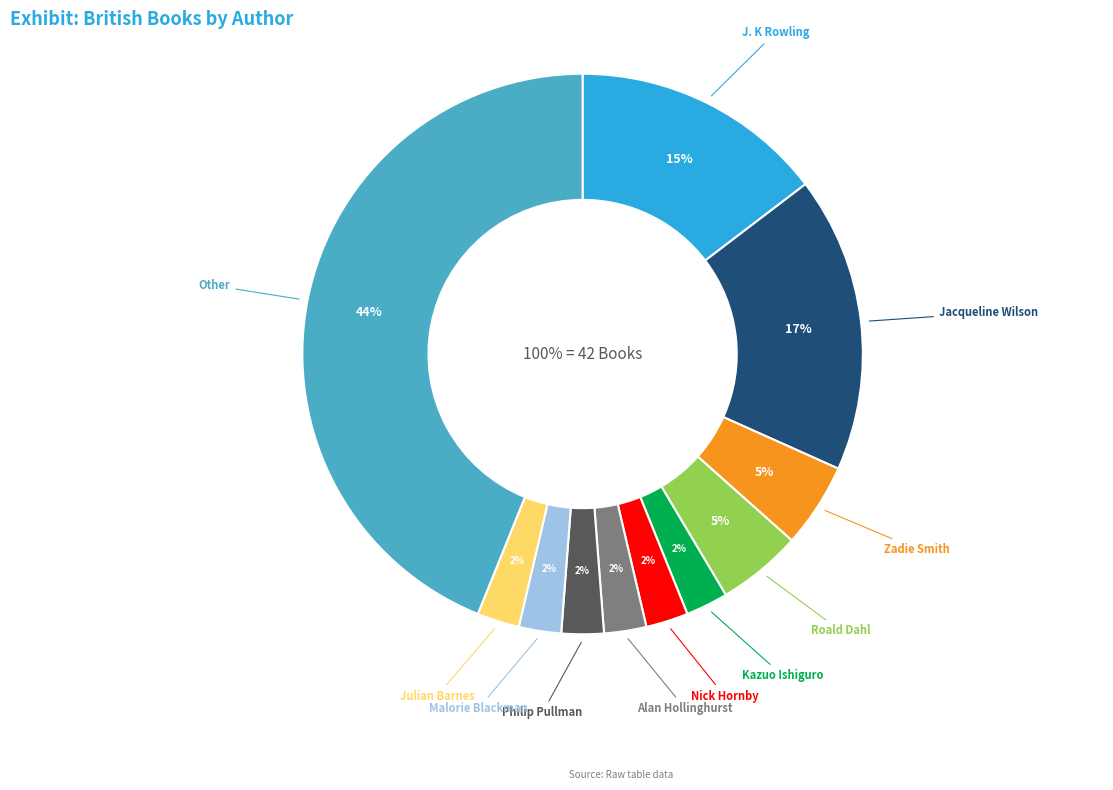

Is the sum of Jacqueline Wilson and Roald Dahl greater than half?

No